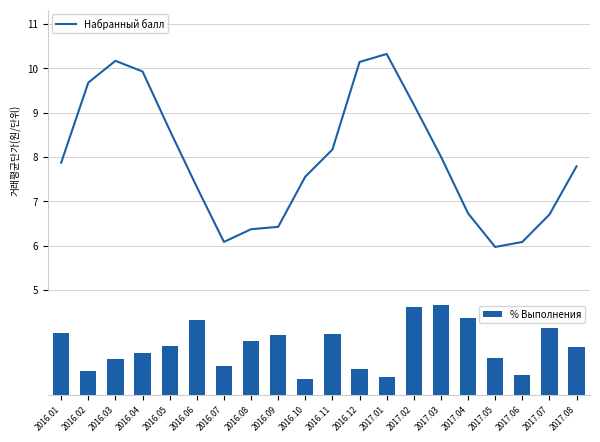

Which label corresponds to the largest value in the chart?

2017.01